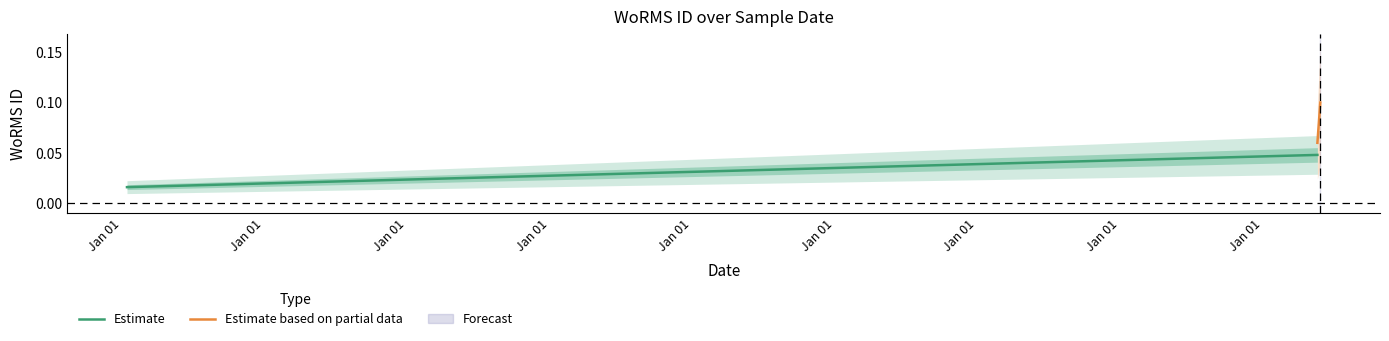

True or false: Estimate based on partial data has a value of 0.0 at Jan 01.

False